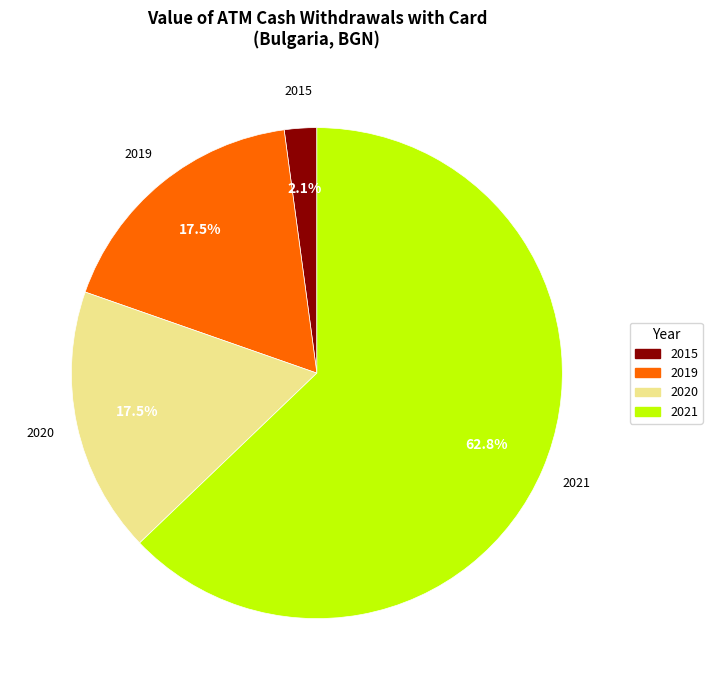

Which category has the biggest portion of the pie?

2021